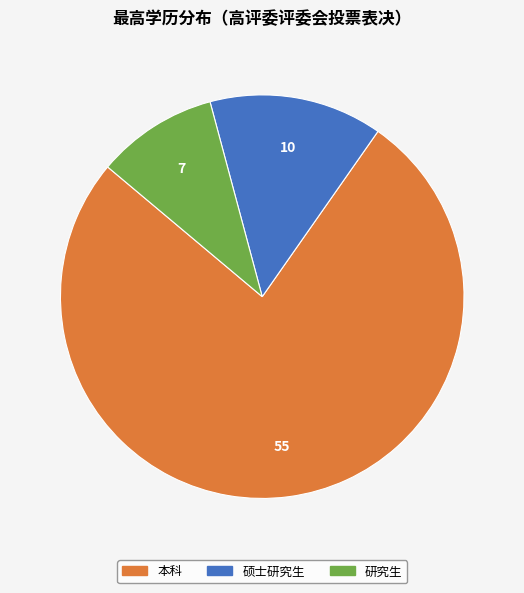

How many slices are in this pie chart?

3